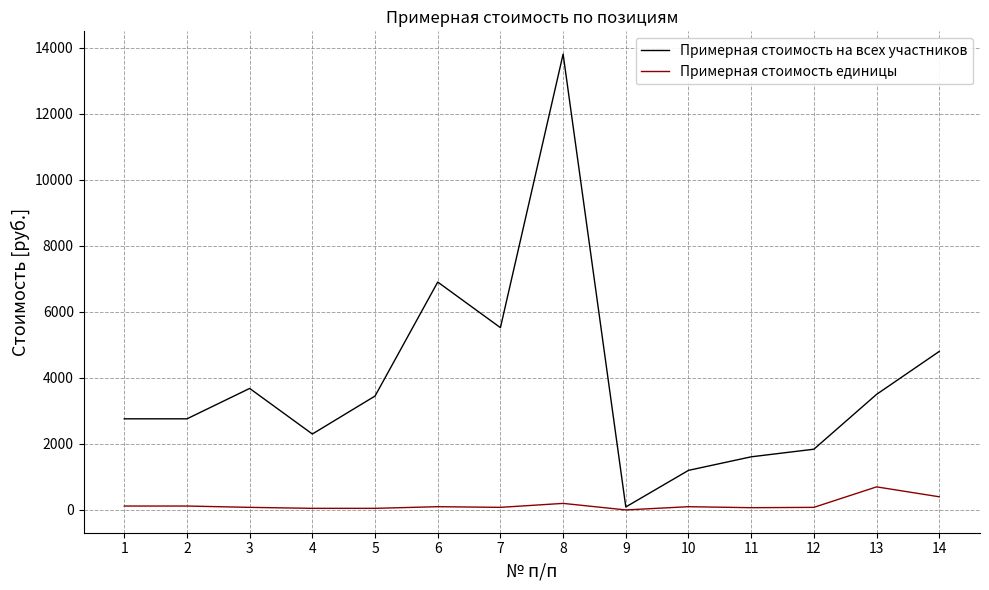

The value of Примерная стоимость единицы at 6 is 100. True or false?

True